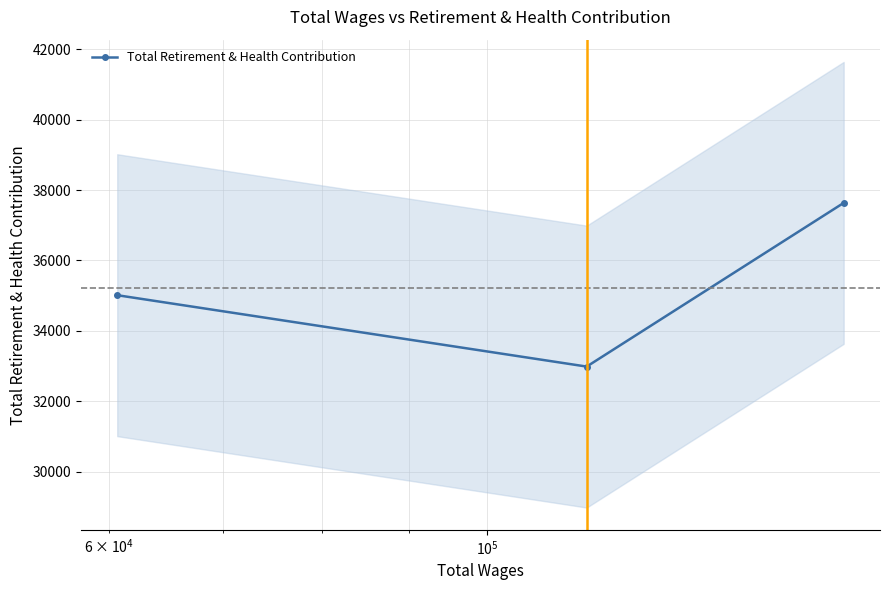

How many values are below 35015?

1